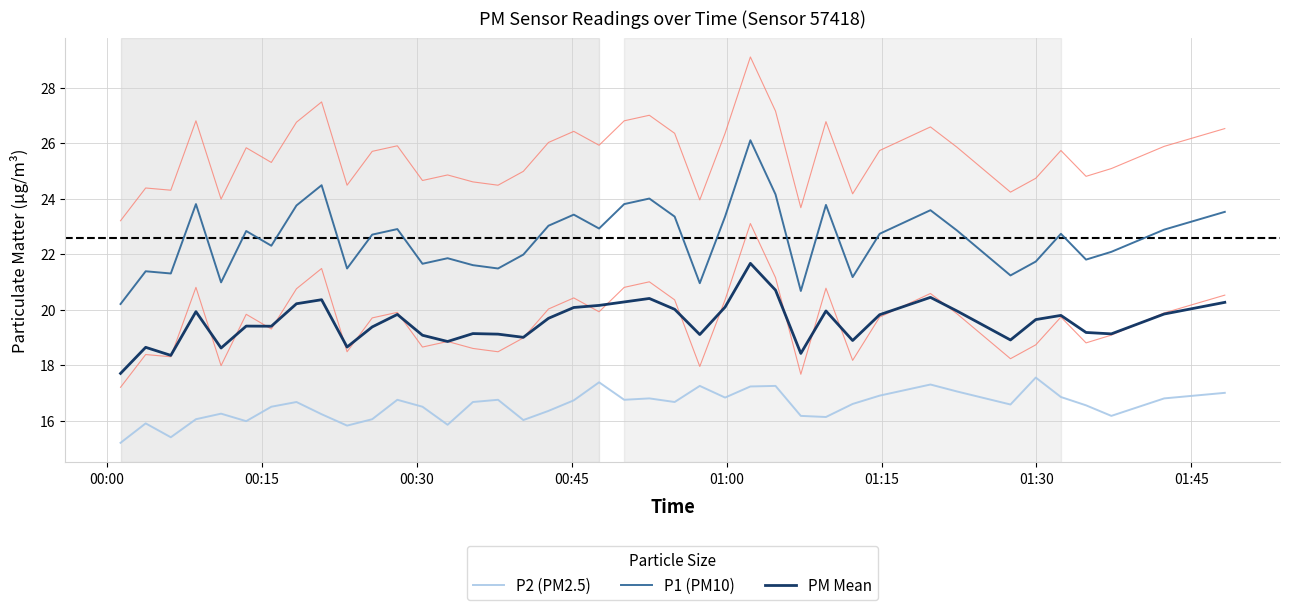

Which series has the largest total across all categories?

P1 (PM10)